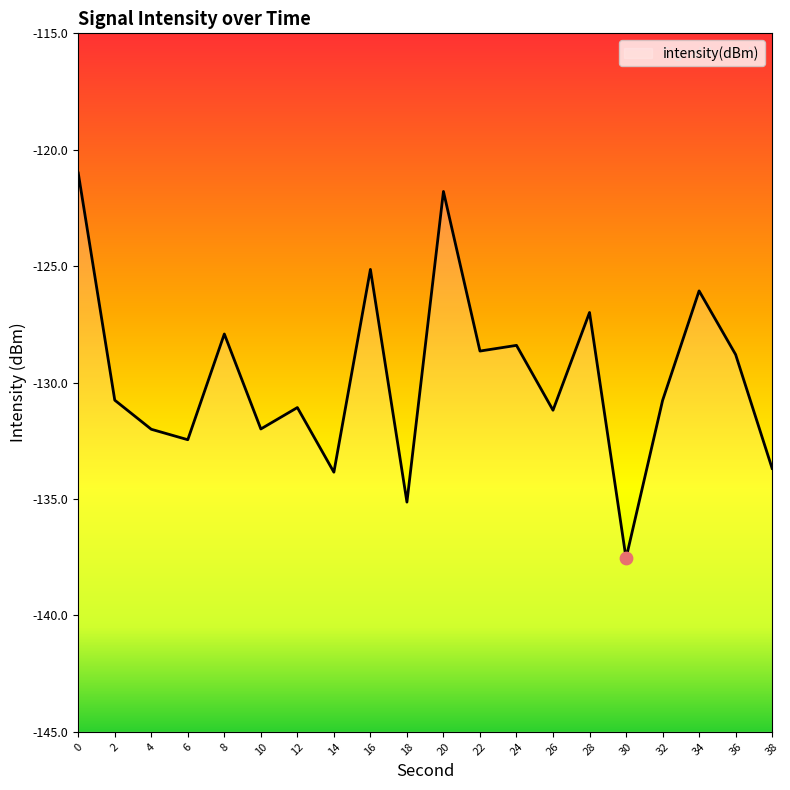

What is the change in value from 2 to 22?

+2.1